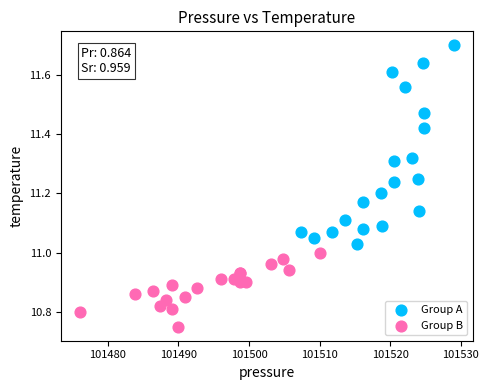

Which series reaches the minimum Y coordinate?

Group B